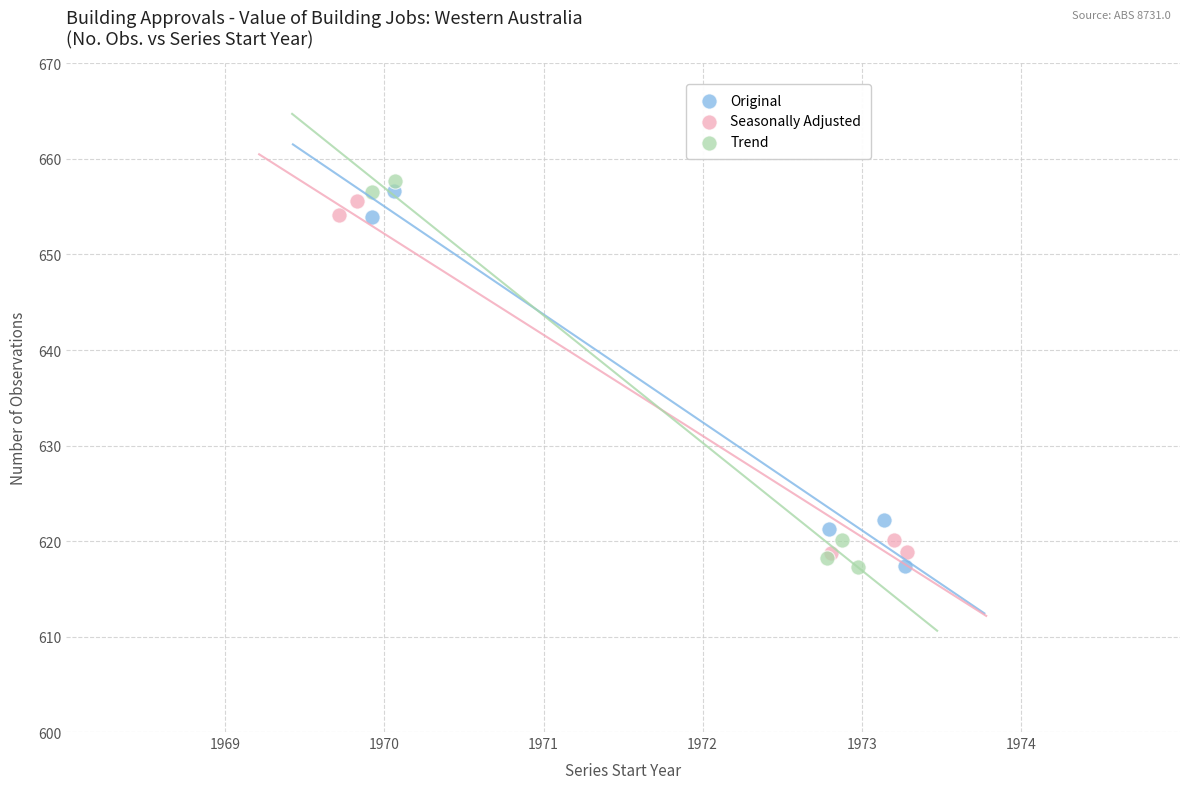

Which series has the widest spread of Y values?

Trend